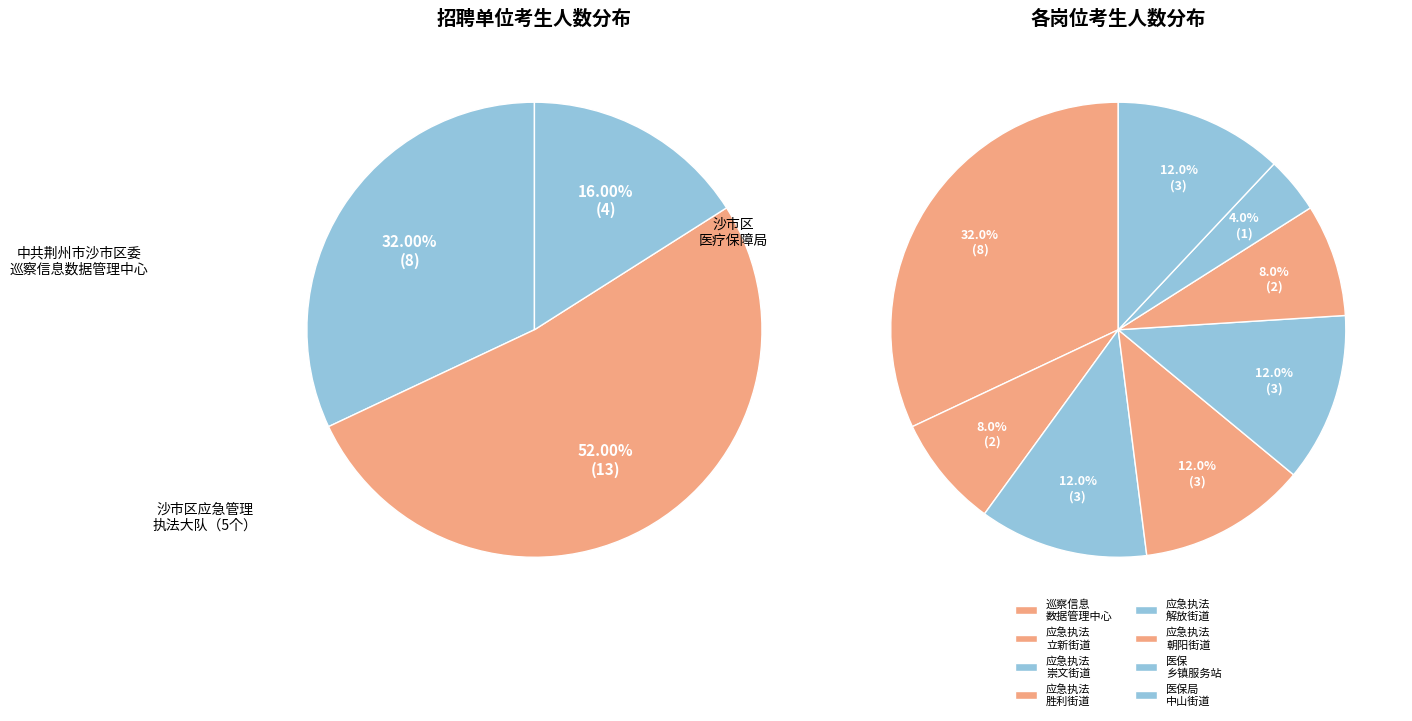

Which slice is the smallest?

医保（乡镇服务站）